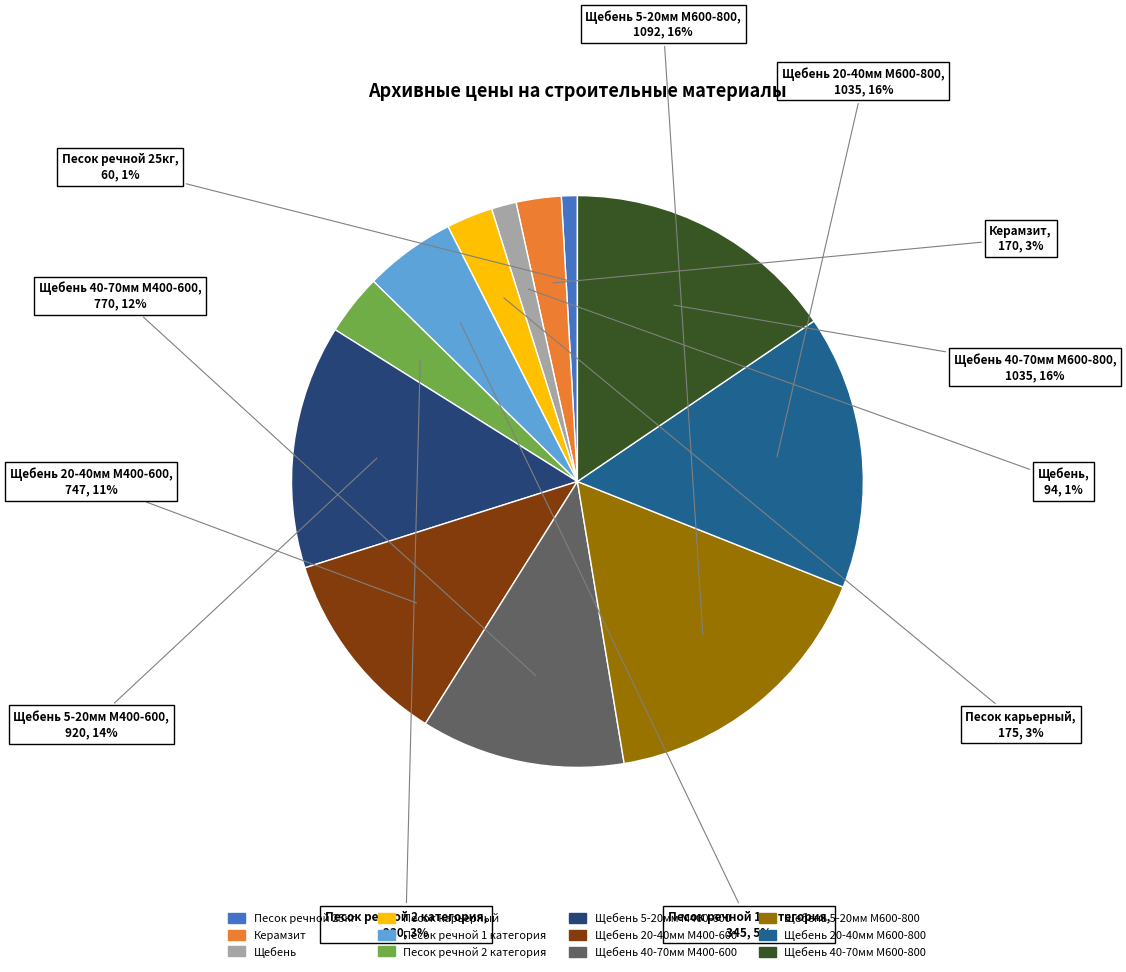

Is there any slice that represents more than half of the pie?

No